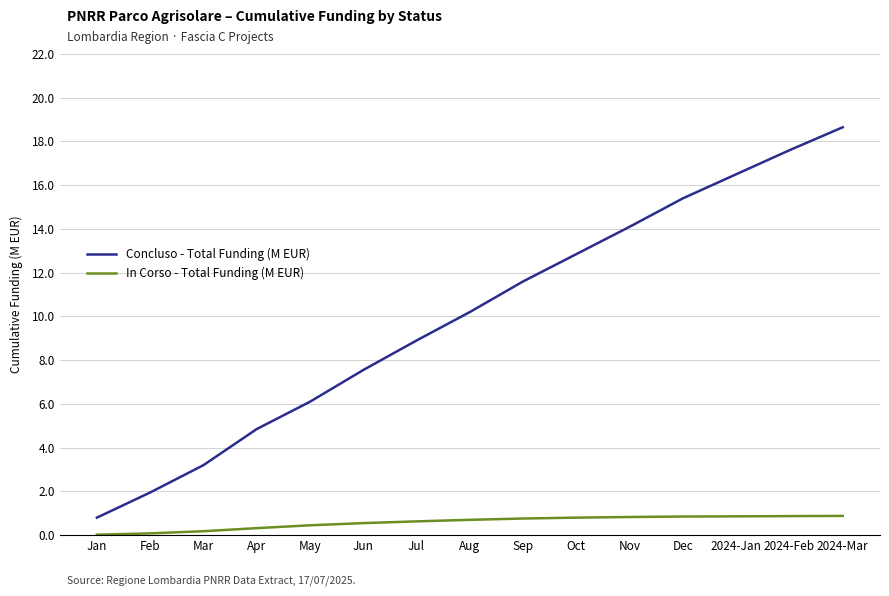

True or false: In Corso - Total Funding (M EUR) has a value of 0.8 at Dec.

True